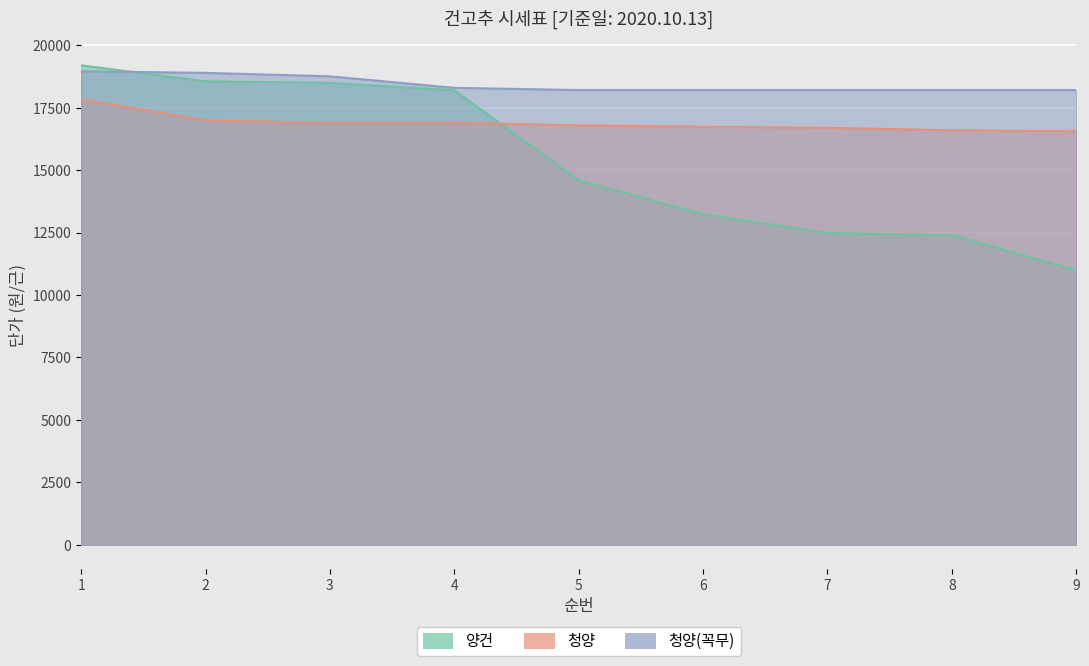

True or false: 양건 has a value of 2784 at 9.

False